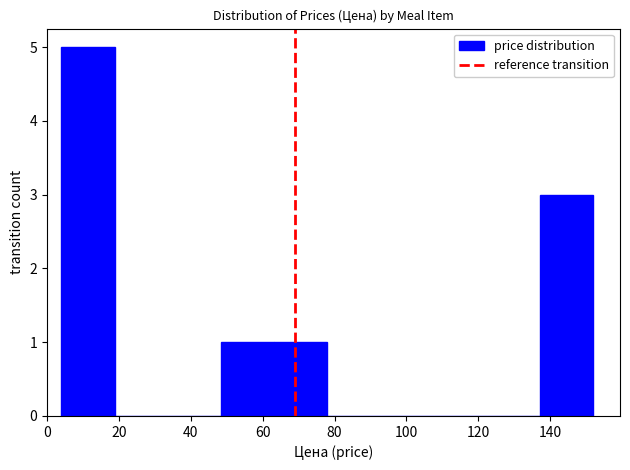

Reading left to right, list every bar in this chart as the range it spans on the x-axis followed by its height. Neither the bar edges nor the heights are printed on the chart, so give them approximately, as read against the axes.

4 to 18: 5
18 to 34: 0
34 to 48: 0
48 to 64: 1
64 to 78: 1
78 to 92: 0
92 to 108: 0
108 to 122: 0
122 to 138: 0
138 to 152: 3